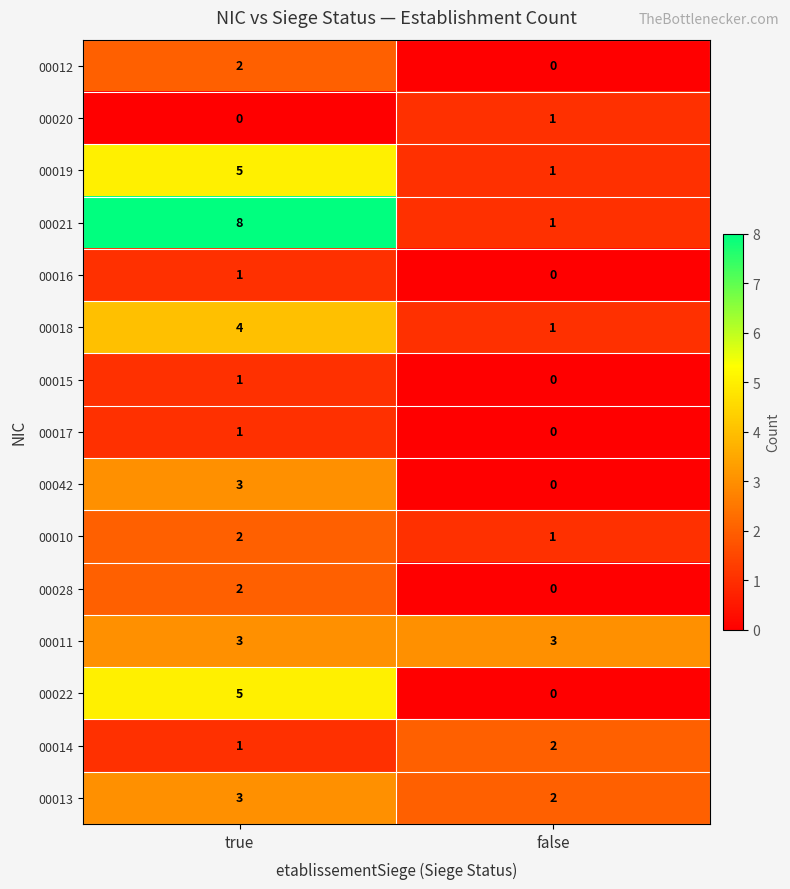

At which label is 00018 closest to 2?

false